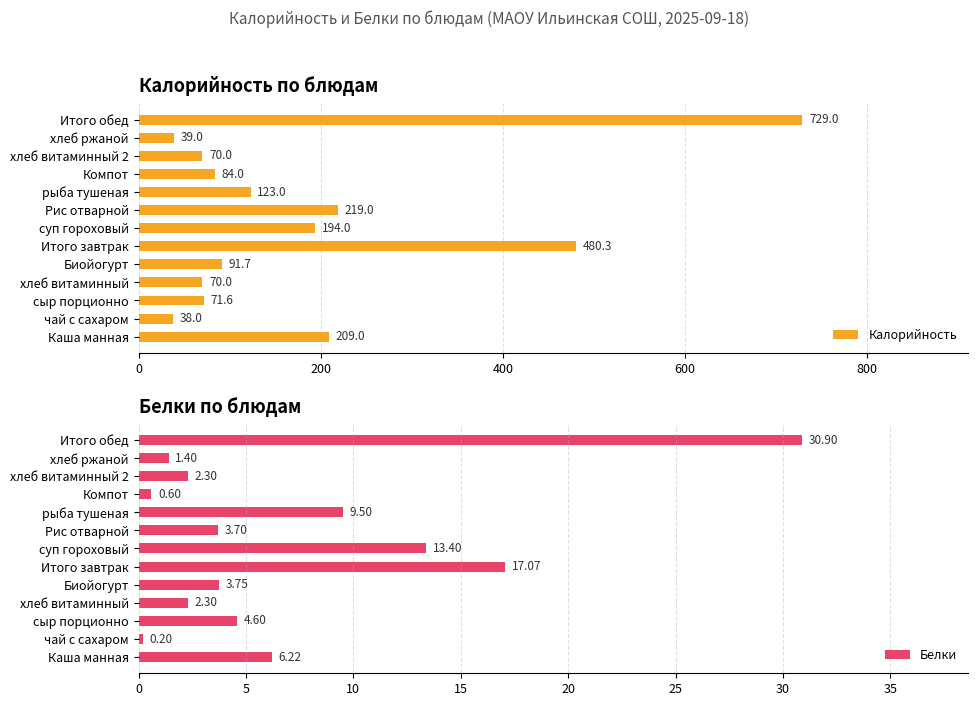

What is the difference between the Калорийность values at Компот and рыба тушеная?

39.0